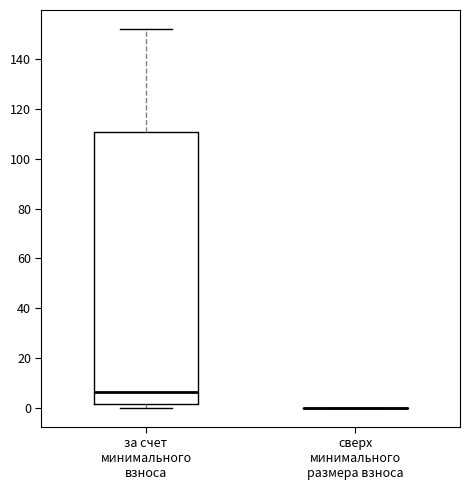

Reading left to right, transcribe this box plot: for each box, give where its median line is, the range the box spans, and where its two whiskers end, as read against the y-axis. The values are not printed on the chart, so give them approximately, as read against the axis.

за счет минимального взноса: median 6, box 2 to 110, whiskers 0 to 152
сверх минимального размера взноса: box collapsed to a line at 0, whiskers 0 to 0